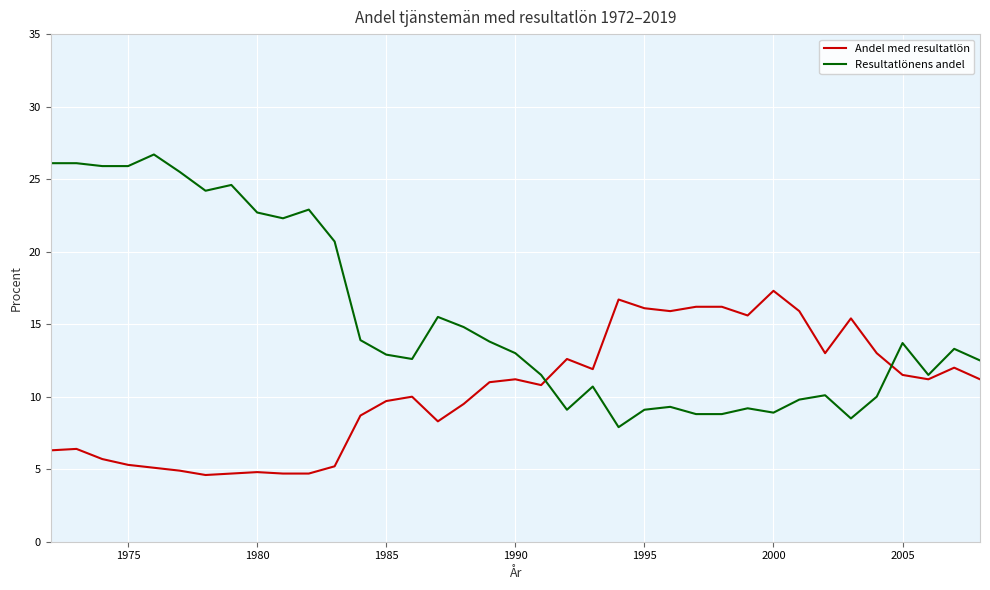

List the series in order of their peak value, lowest first.

Andel med resultatlön, Resultatlönens andel